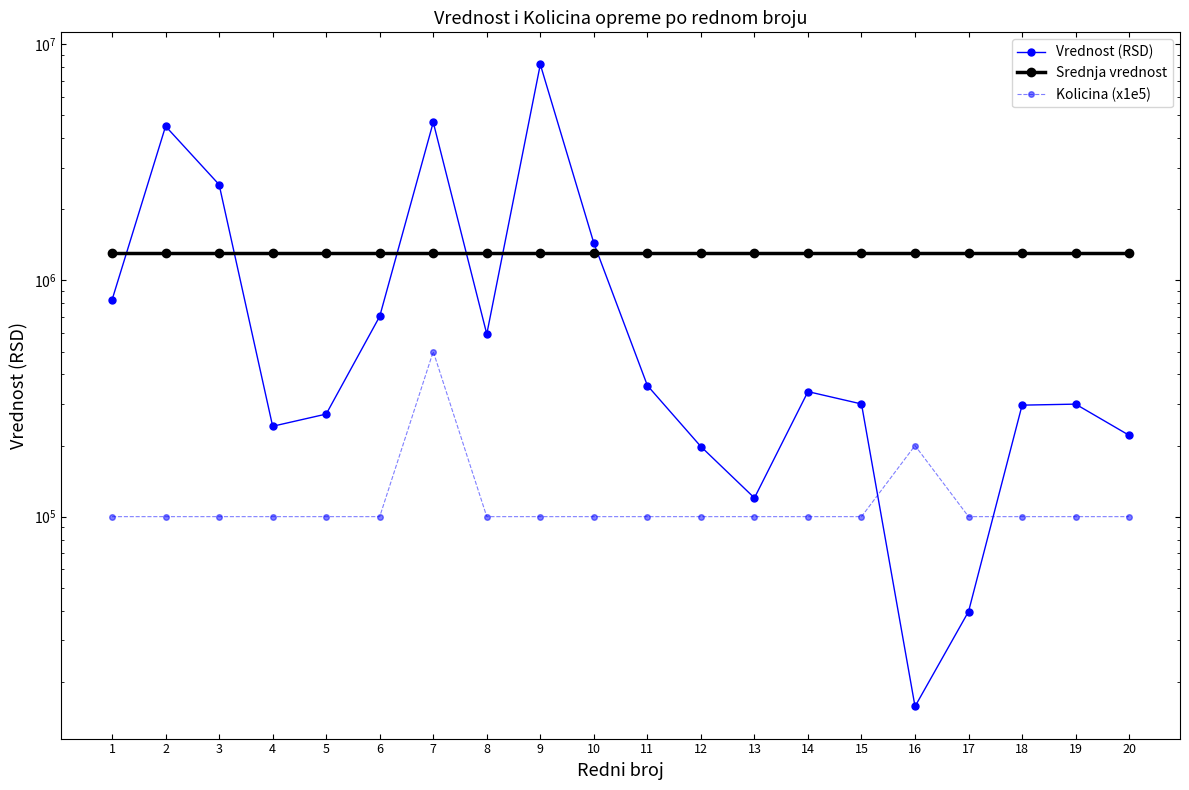

True or false: Srednja vrednost and Kolicina (x1e5) cross at least once.

False